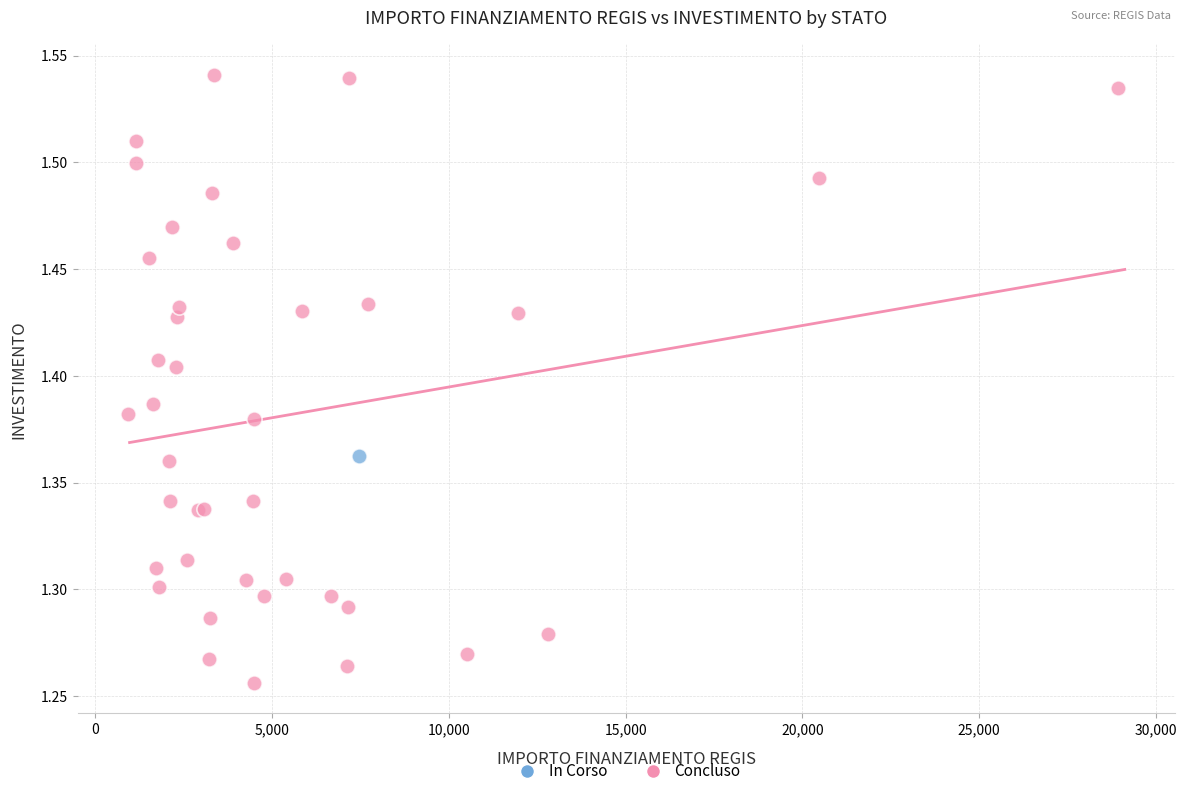

What are all the series names shown in the legend?

In Corso, Concluso